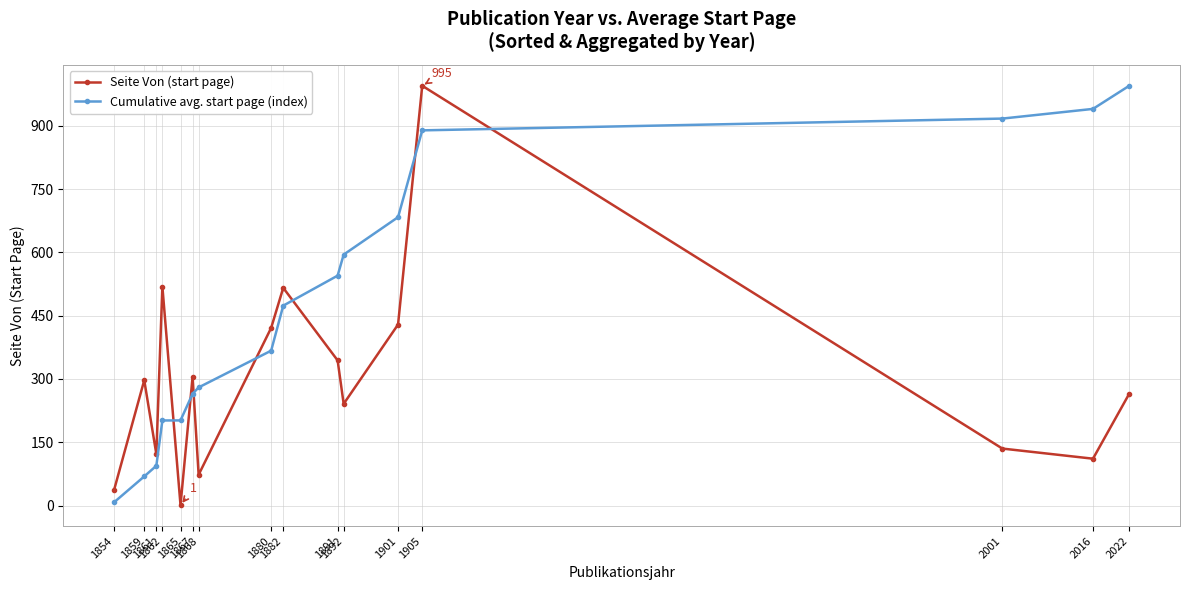

List the series in order of their overall mean, highest first.

Cumulative avg. start page (index), Seite Von (start page)